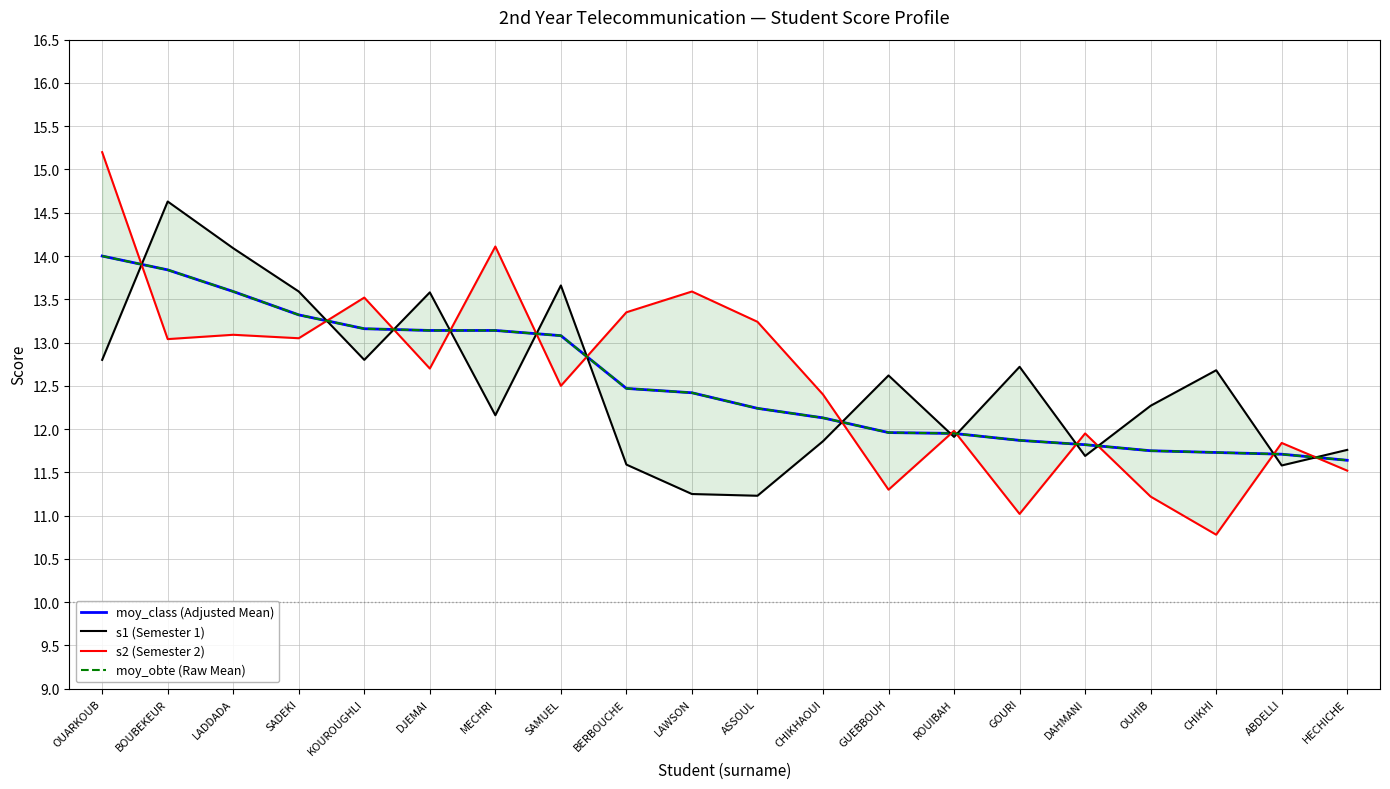

Which series has the largest range (max minus min)?

s2 (Semester 2)